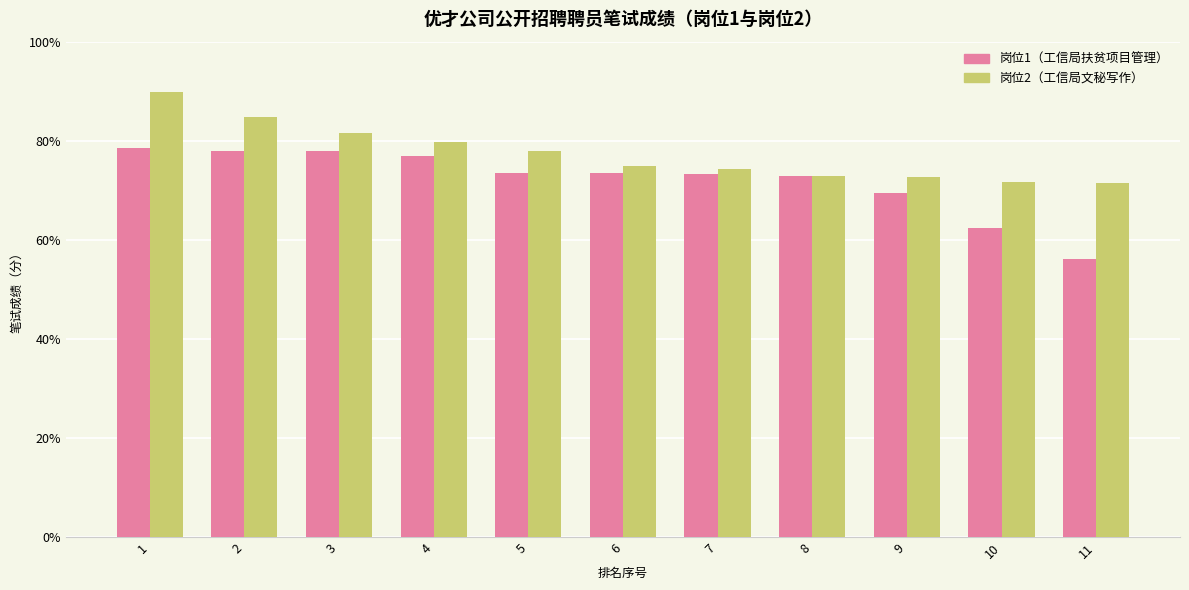

At 7, list the series in order from largest to smallest.

岗位2（工信局文秘写作）, 岗位1（工信局扶贫项目管理）